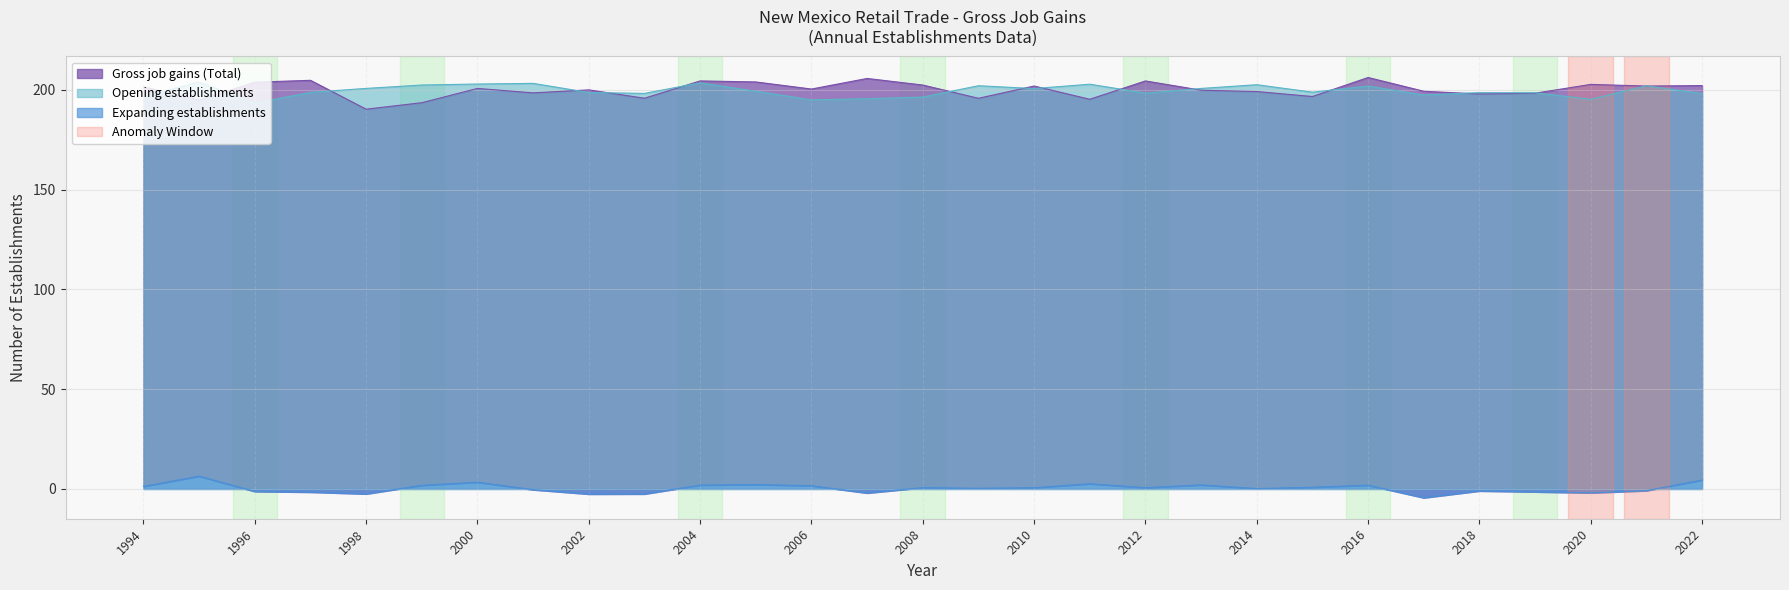

How many distinct data groups are displayed?

3